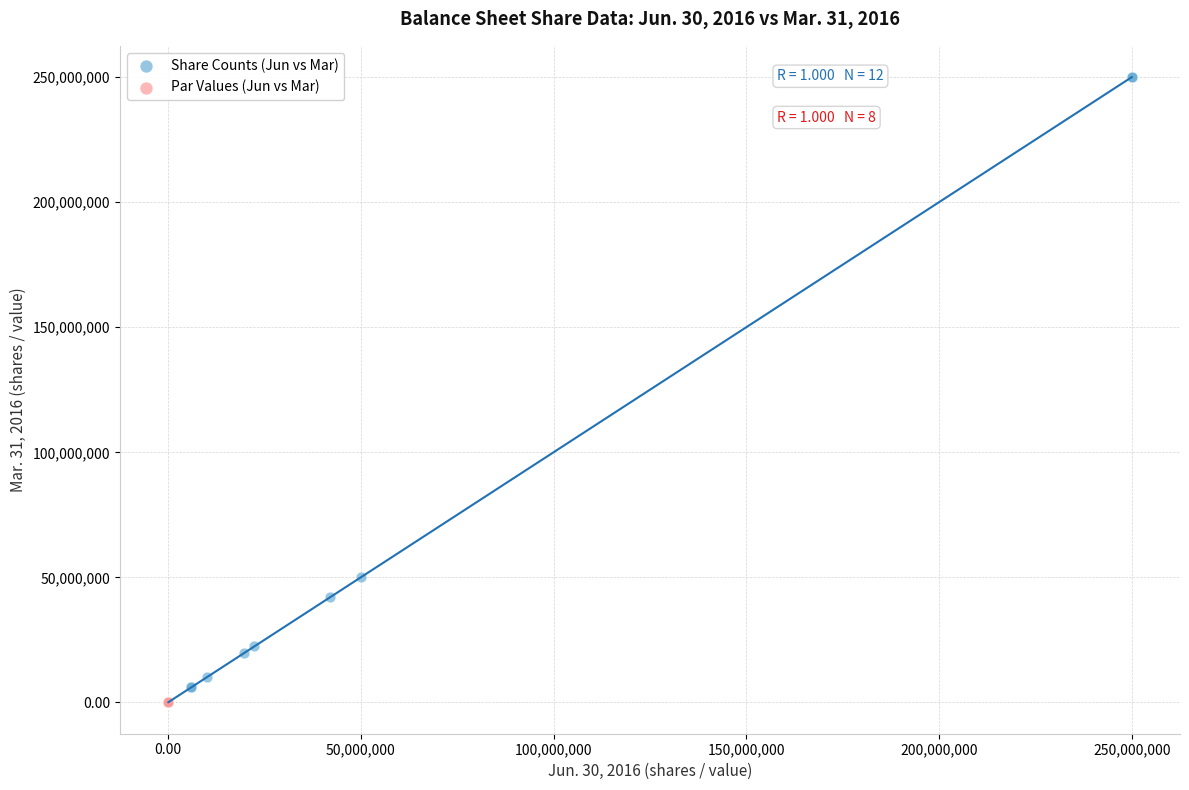

Which series has the widest spread of Y values?

Share Counts (Jun vs Mar)